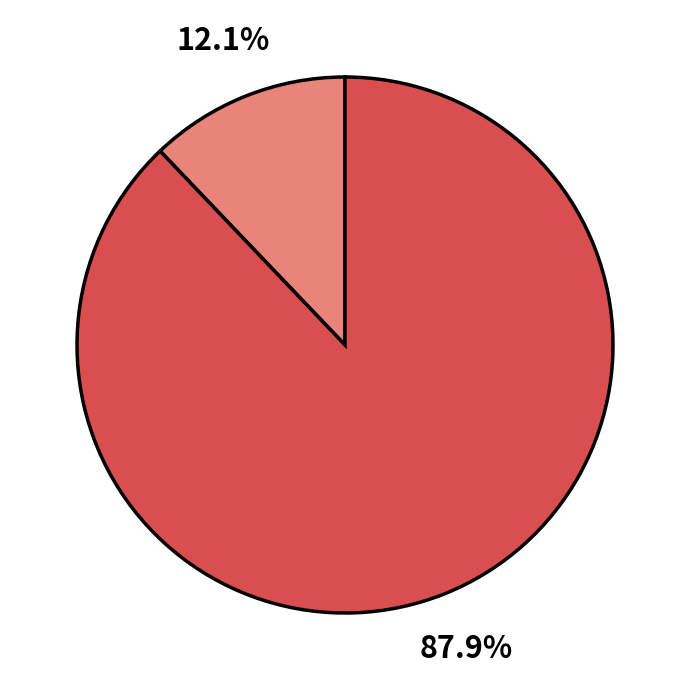

Does any single category account for the majority?

Yes